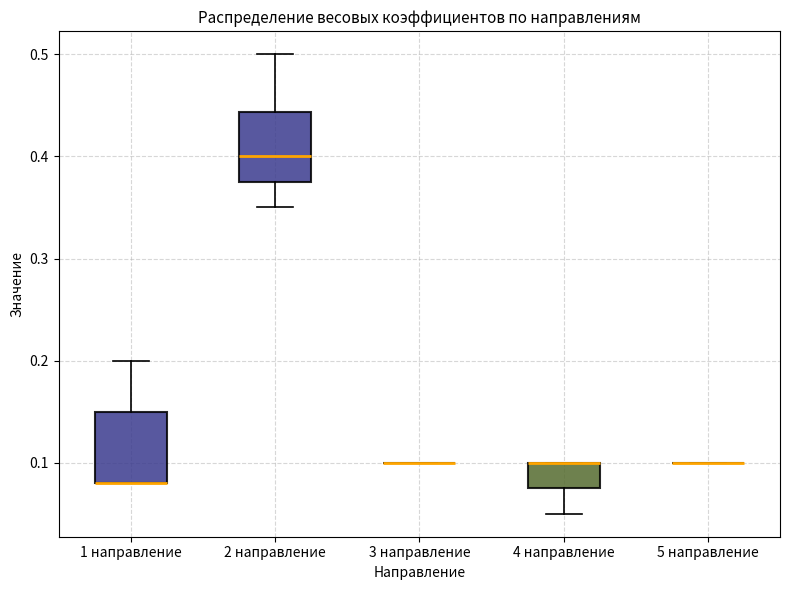

Reading left to right, read every box against the y-axis: the position of its median line, the range the box covers, and the ends of its whiskers. The values are not printed on the chart, so give them approximately, as read against the axis.

1 направление: median 0.08 (drawn on the box's lower edge), box 0.08 to 0.15, whiskers 0.08 to 0.20
2 направление: median 0.40, box 0.38 to 0.44, whiskers 0.35 to 0.50
3 направление: box collapsed to a line at 0.10, whiskers 0.10 to 0.10
4 направление: median 0.10 (drawn on the box's upper edge), box 0.08 to 0.10, whiskers 0.05 to 0.10
5 направление: box collapsed to a line at 0.10, whiskers 0.10 to 0.10